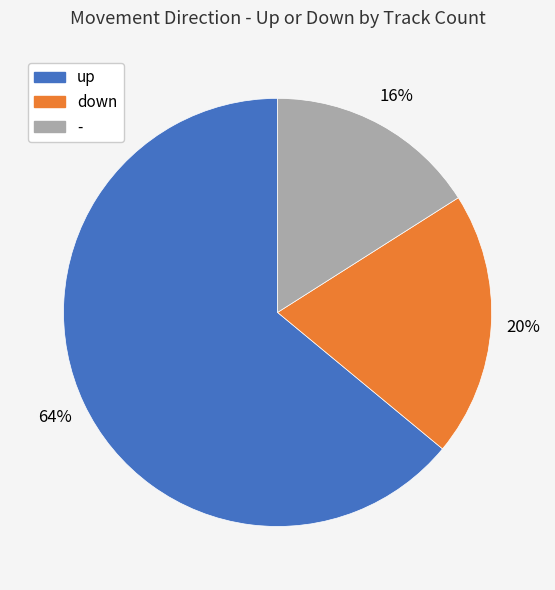

Which category has the smallest portion of the pie?

-